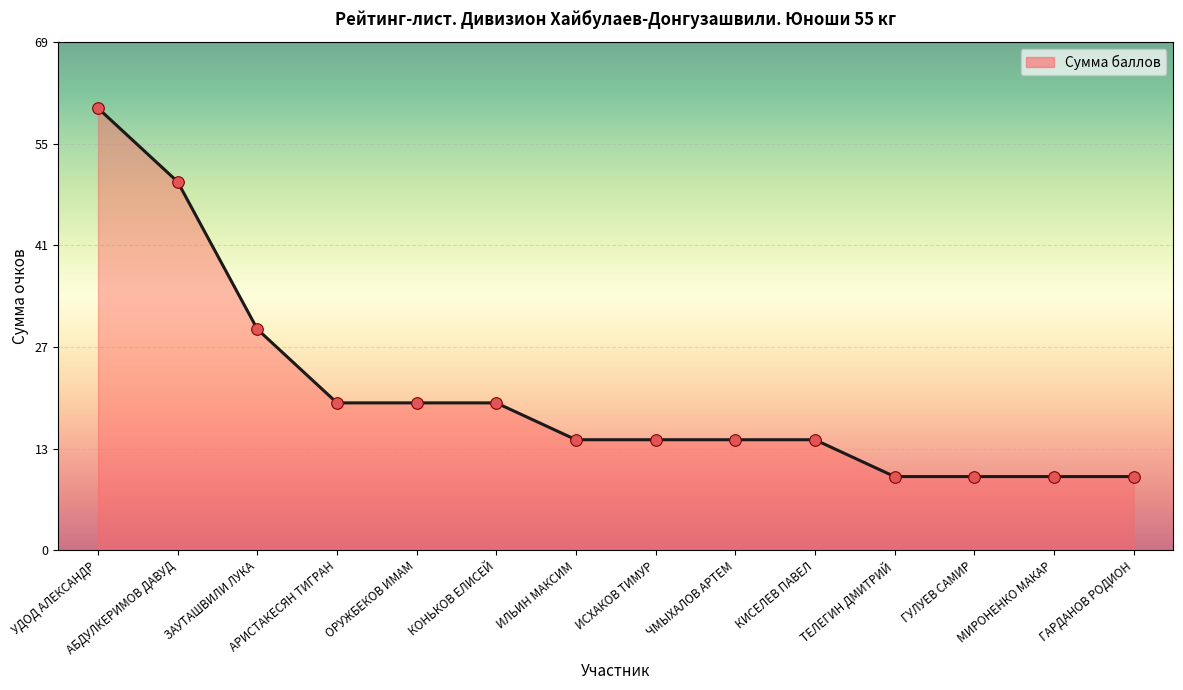

Between МИРОНЕНКО МАКАР and ГУЛУЕВ САМИР, which is larger?

МИРОНЕНКО МАКАР